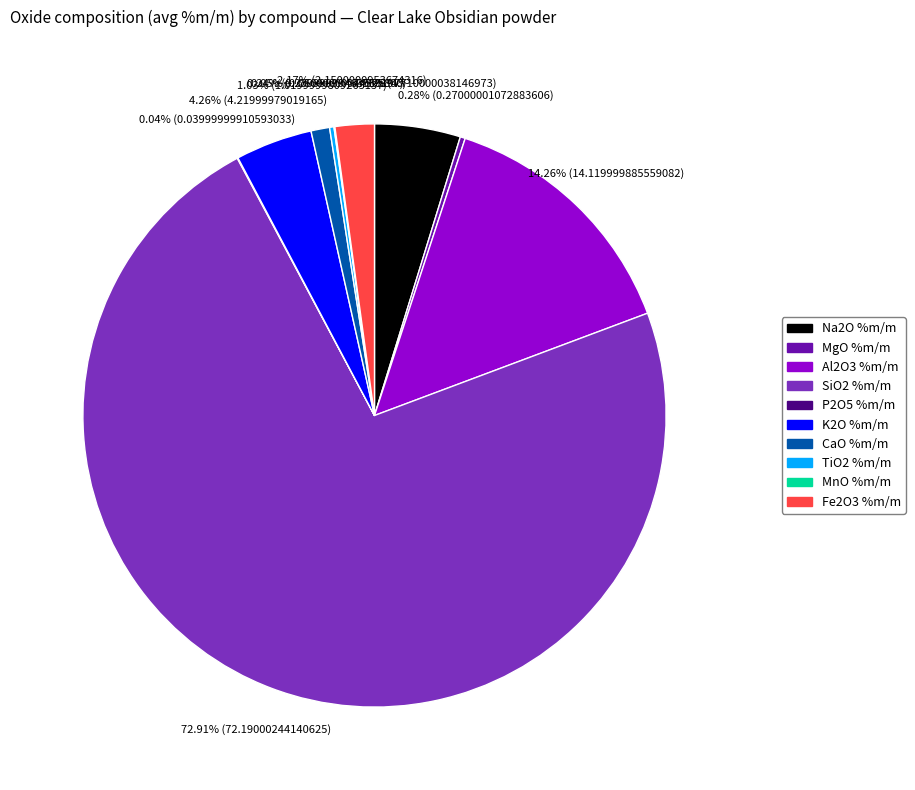

Does any single category account for the majority?

Yes